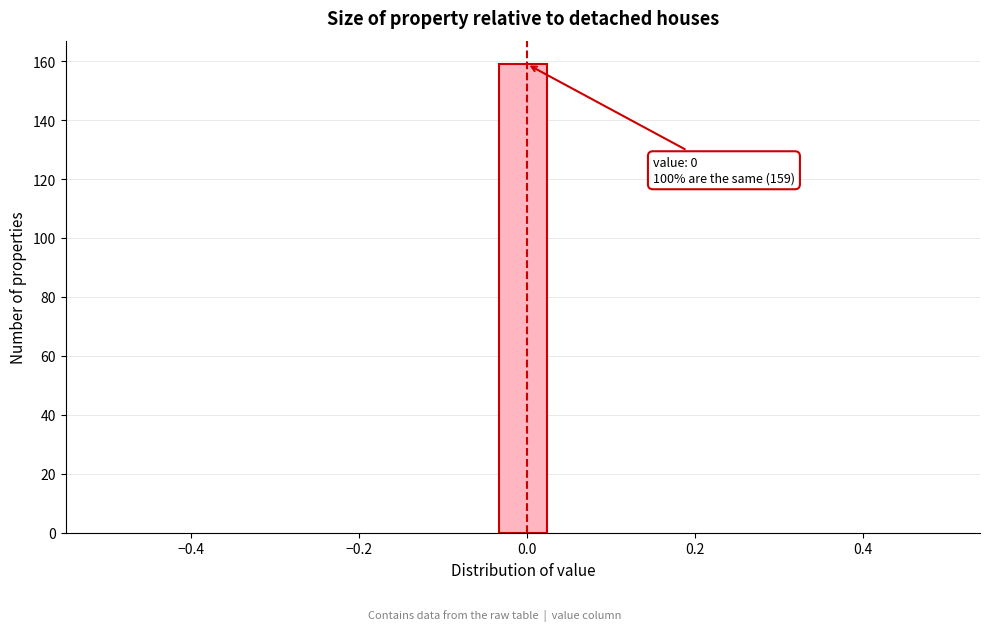

Read against the x-axis, roughly where is the centre of the tallest bar?

0.00